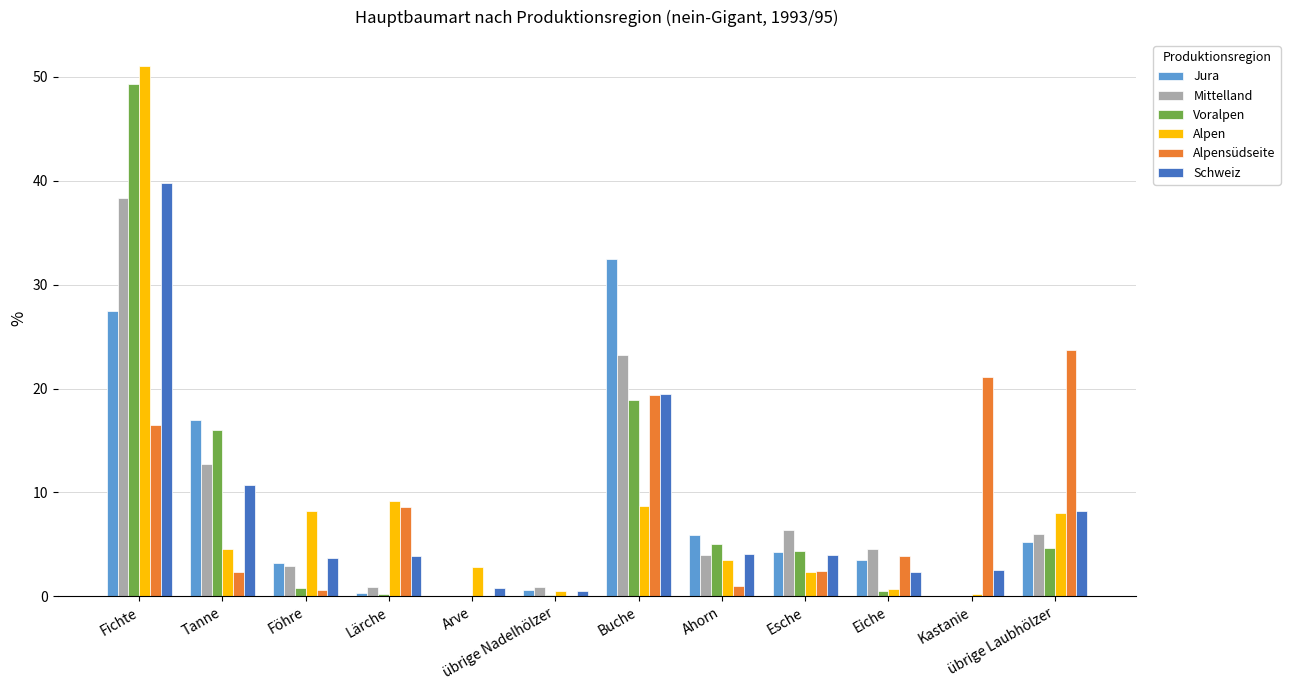

Which series changed the most between Ahorn and Kastanie?

Alpensüdseite